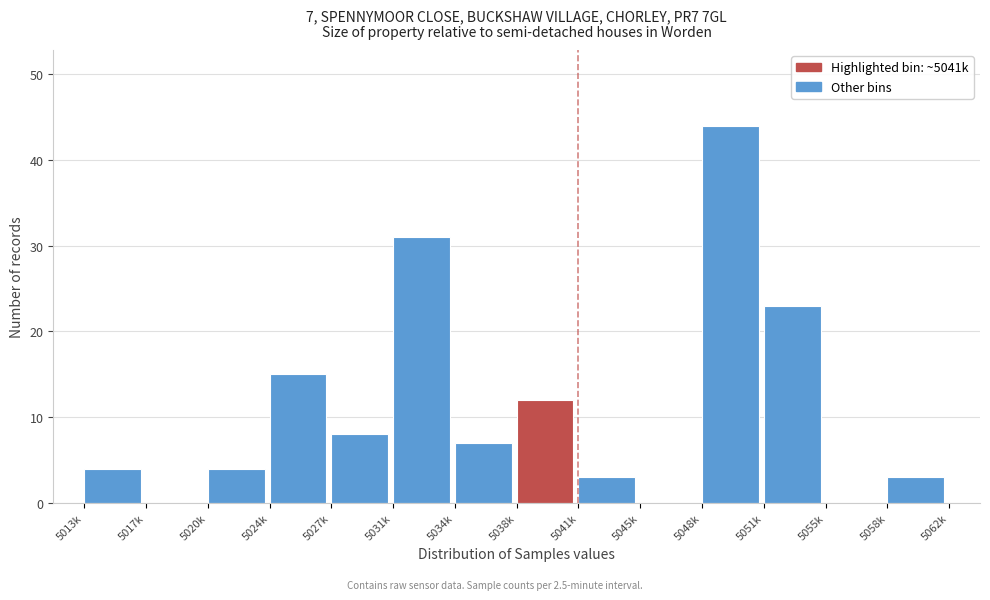

Reading left to right, what are all the values shown in this chart?

5013k=4	5017k=0	5020k=4	5024k=15	5027k=8	5031k=31	5034k=7	5038k=12	5041k=3	5045k=0	5048k=44	5051k=23	5055k=0	5058k=3